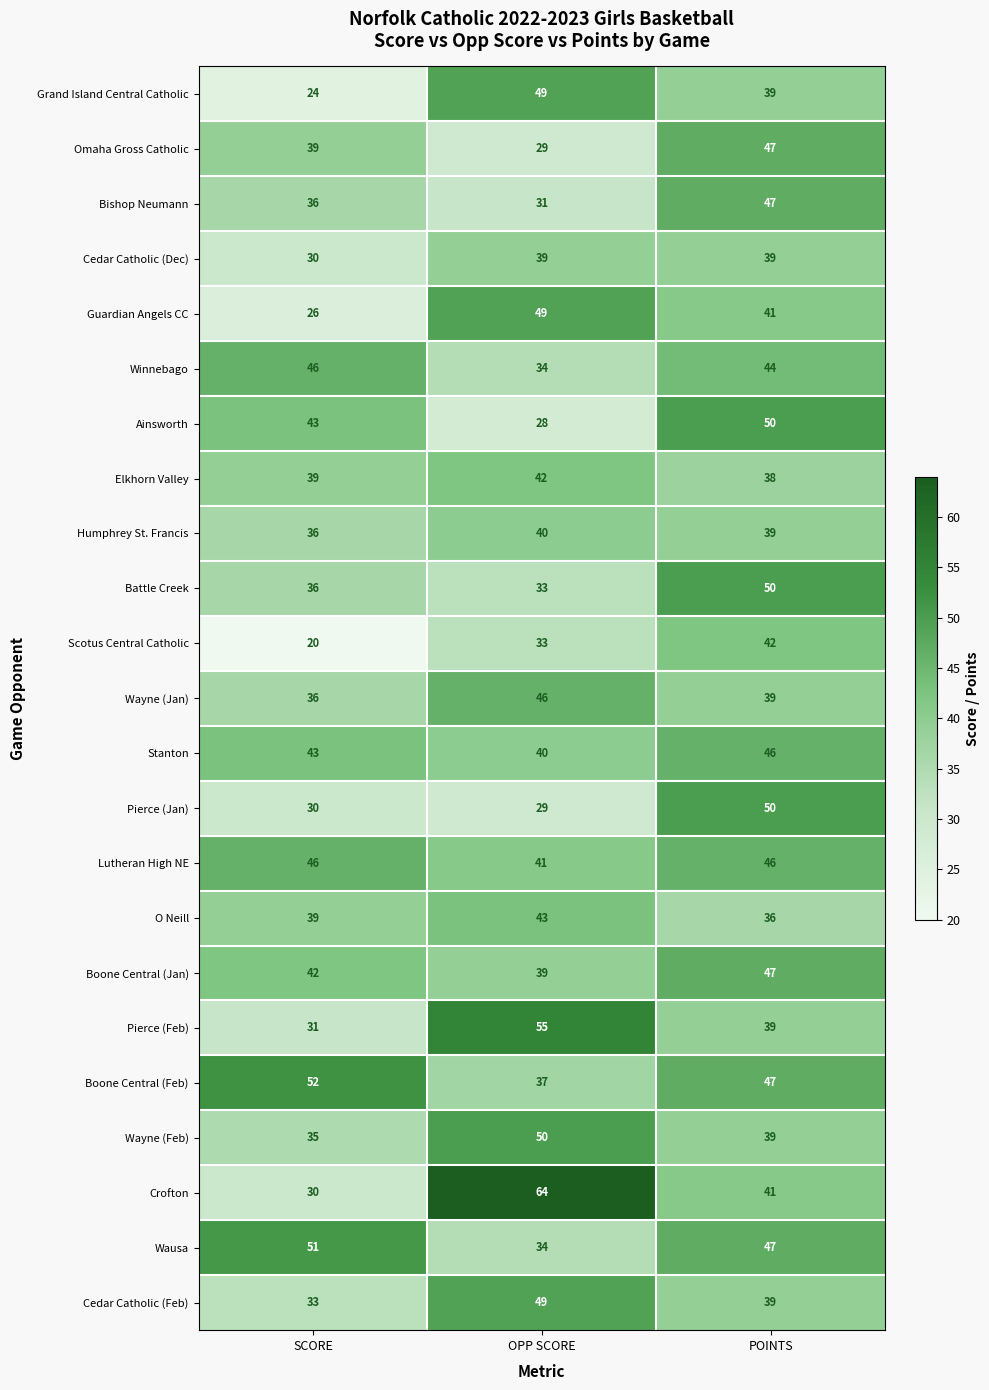

At which category is the sum across all series the highest?

POINTS